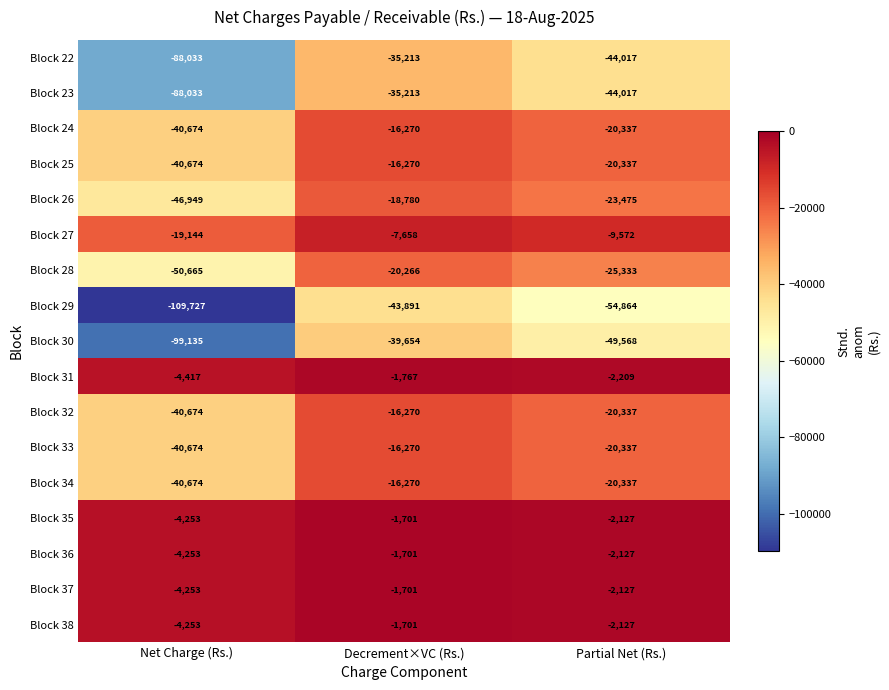

What is the spread (max minus min) of values at Decrement×VC (Rs.)?

42190